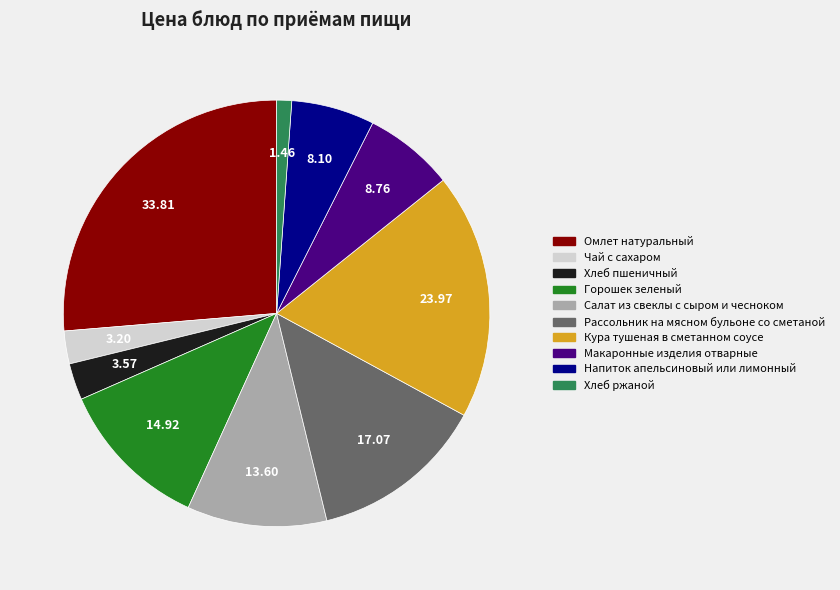

What is the ratio of the value at Омлет натуральный to the value at Макаронные изделия отварные?

3.9